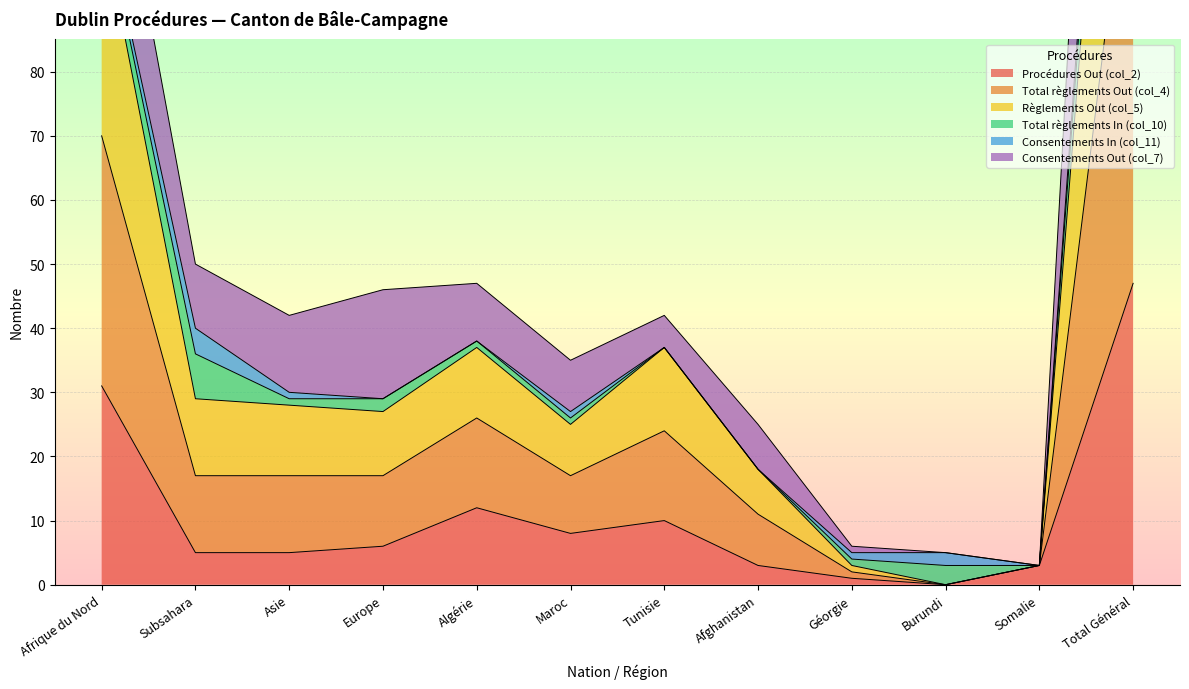

True or false: Total règlements Out (col_4) and Procédures Out (col_2) intersect in this chart.

False